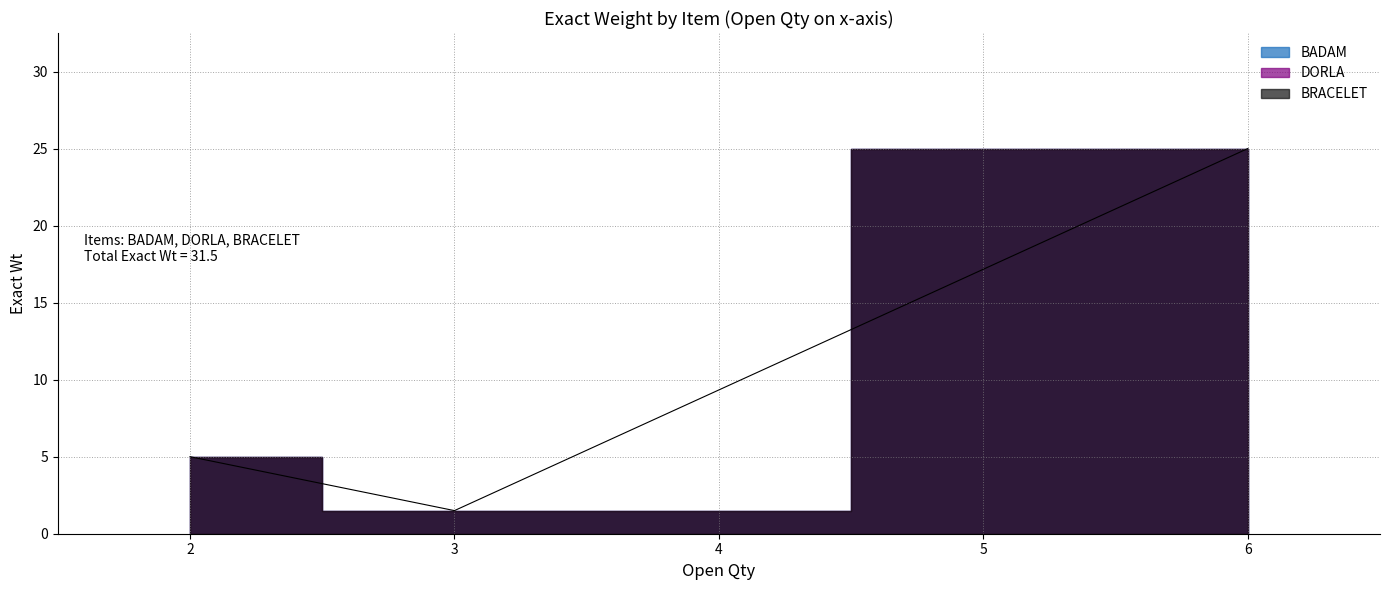

What is the change in value from BADAM to DORLA?

-3.5